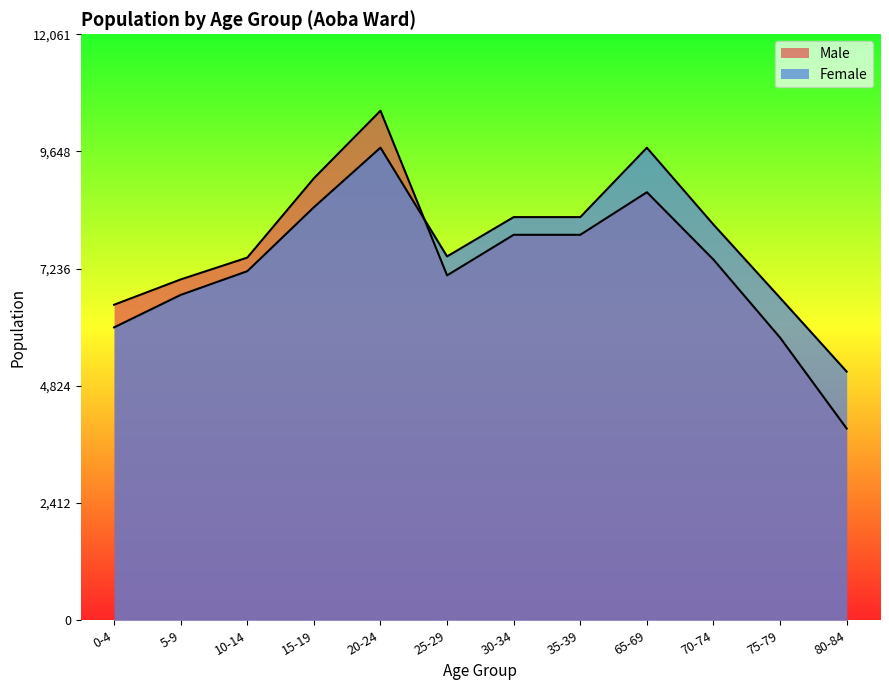

The Male series shows 7934 at 35-39. True or false?

True